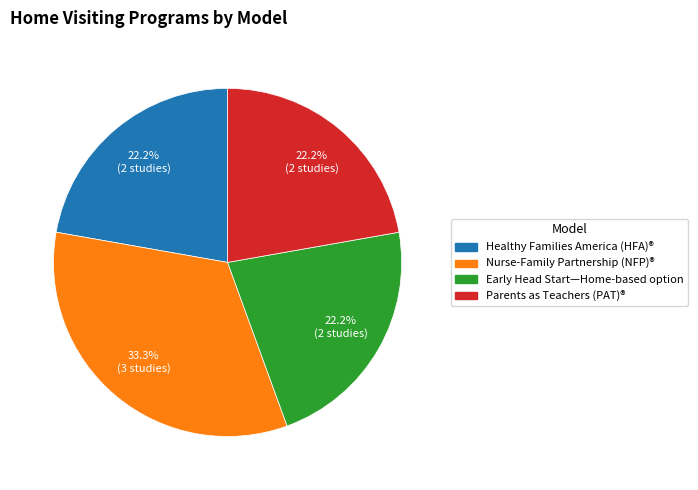

Is there any slice that represents more than half of the pie?

No